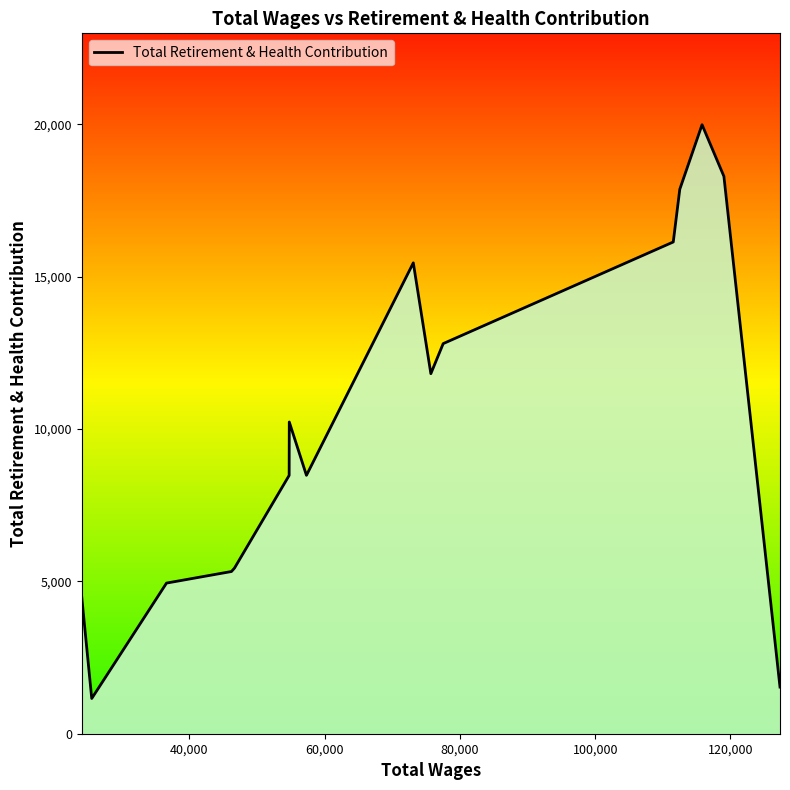

What is the minimum value shown in the chart?

1157